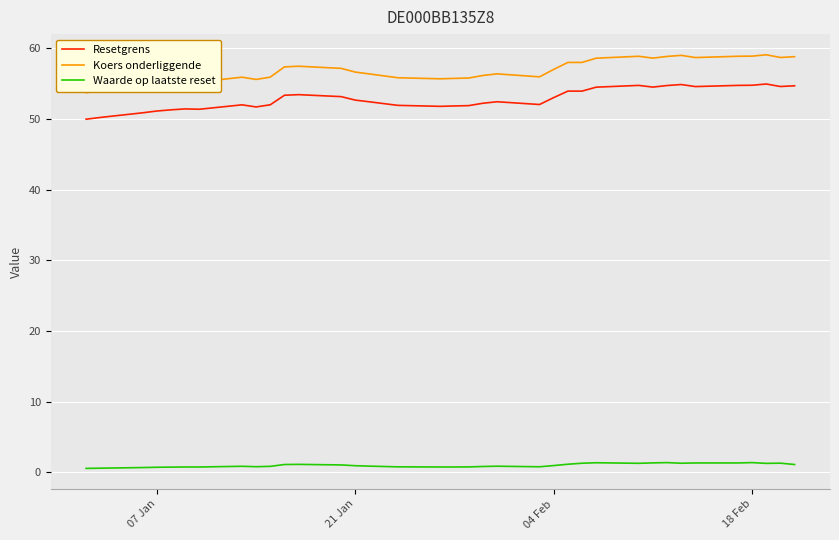

True or false: Resetgrens and Waarde op laatste reset cross at least once.

False